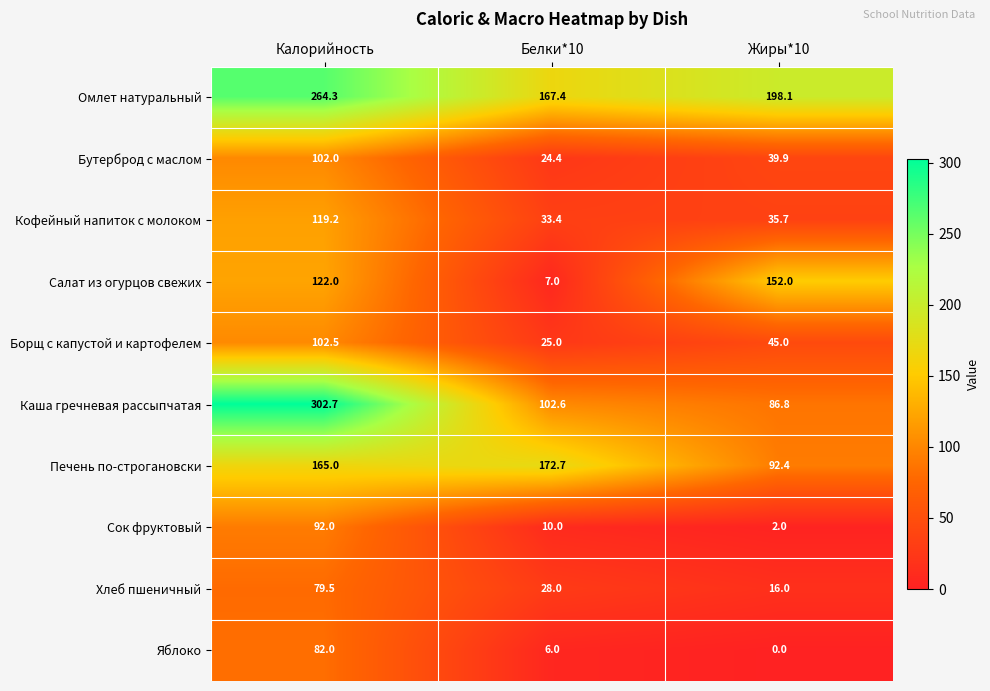

True or false: Яблоко has a value of 82.0 at Калорийность.

True